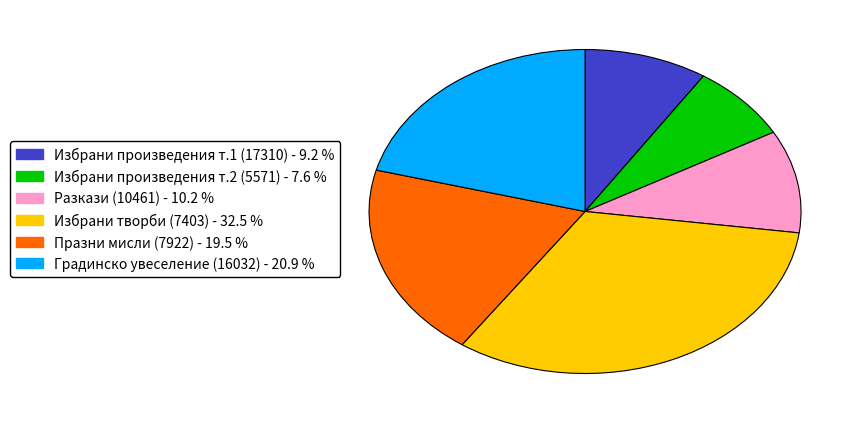

Rank the categories by value from highest to lowest.

Избрани творби (7403) - 32.5 %, Градинско увеселение (16032) - 20.9 %, Празни мисли (7922) - 19.5 %, Разкази (10461) - 10.2 %, Избрани произведения т.1 (17310) - 9.2 %, Избрани произведения т.2 (5571) - 7.6 %